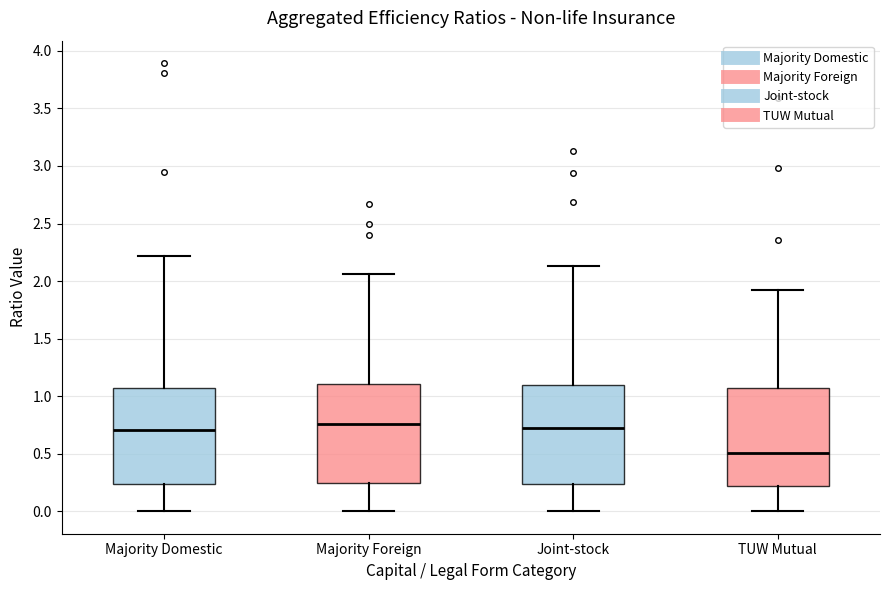

Reading left to right, transcribe this box plot: for each box, give where its median line is, the range the box spans, and where its two whiskers end, as read against the y-axis. The values are not printed on the chart, so give them approximately, as read against the axis.

Majority Domestic: median 0.70, box 0.25 to 1.05, whiskers 0.00 to 2.20
Majority Foreign: median 0.75, box 0.25 to 1.10, whiskers 0.00 to 2.05
Joint-stock: median 0.70, box 0.25 to 1.10, whiskers 0.00 to 2.15
TUW Mutual: median 0.50, box 0.20 to 1.05, whiskers 0.00 to 1.90